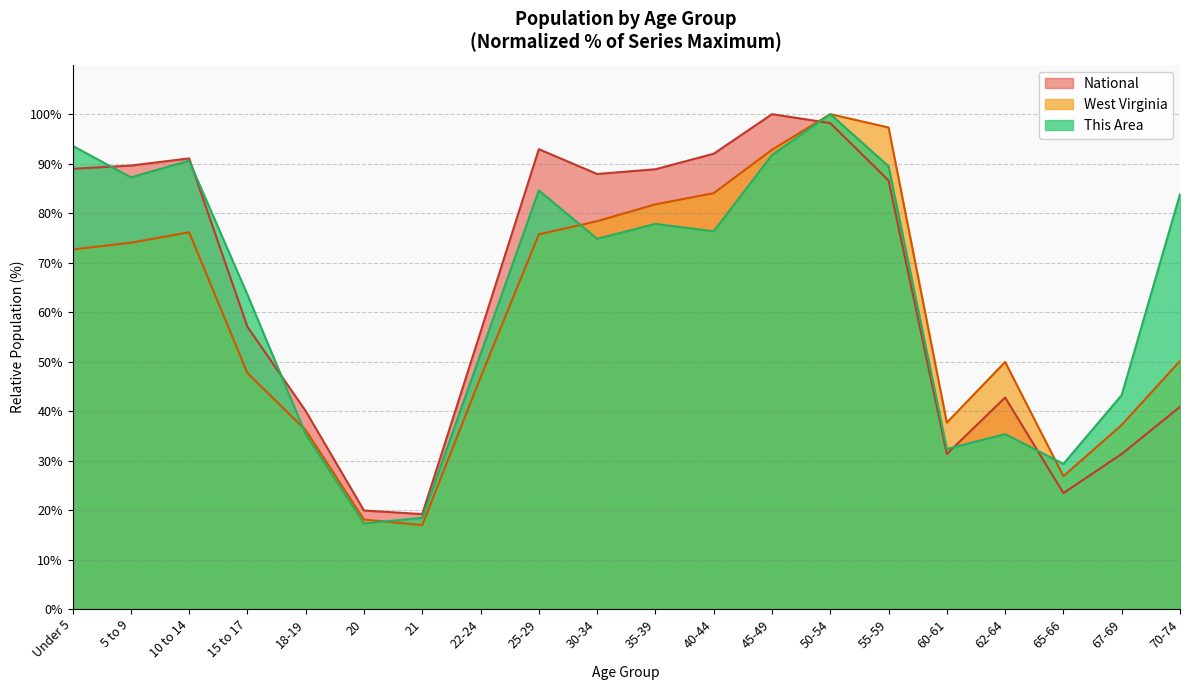

The value of National at 40-44 is 126.7. True or false?

False